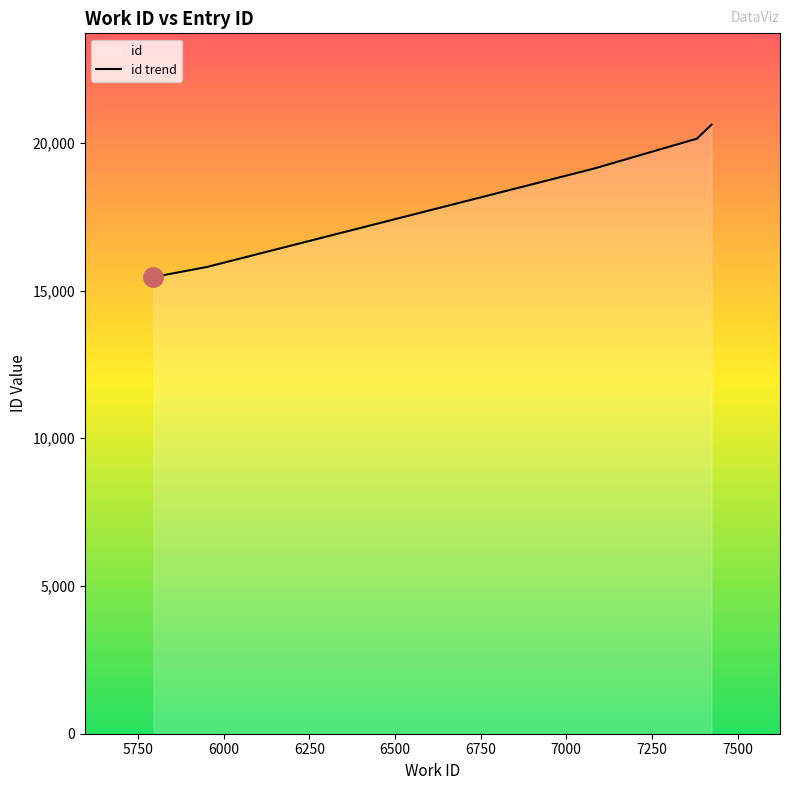

What is the value of the 4th point from the left?

20142